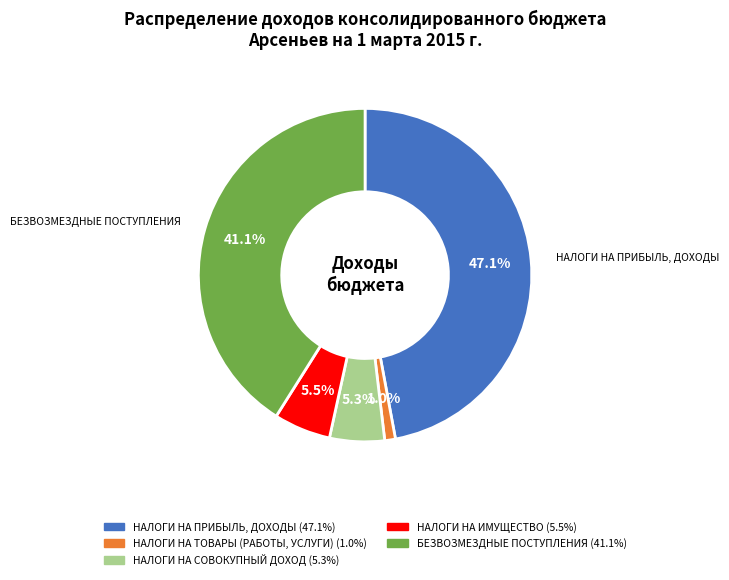

Between НАЛОГИ НА СОВОКУПНЫЙ ДОХОД and НАЛОГИ НА ПРИБЫЛЬ, ДОХОДЫ, which is larger?

НАЛОГИ НА ПРИБЫЛЬ, ДОХОДЫ